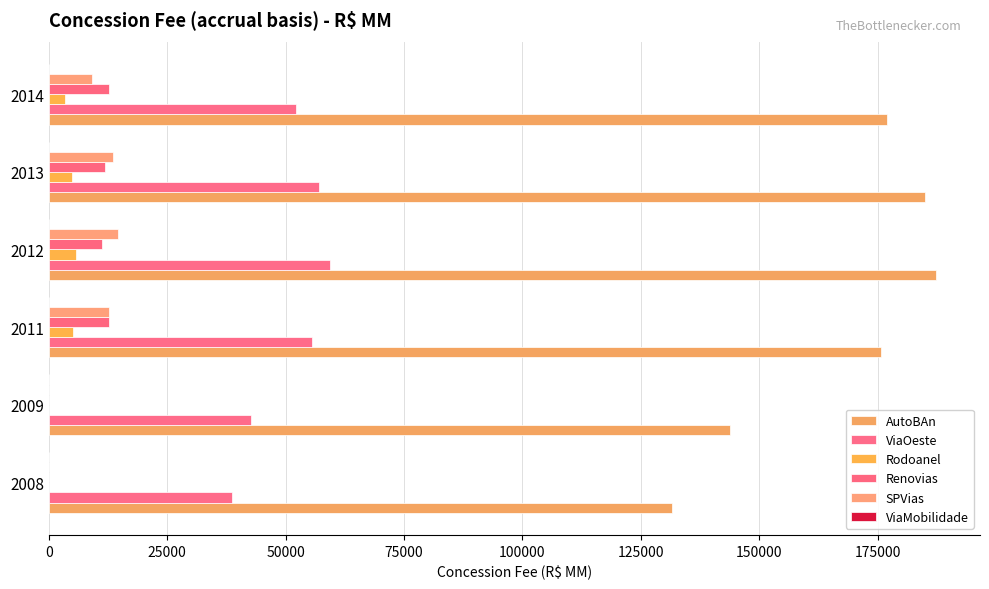

Count the number of data series in this chart.

5